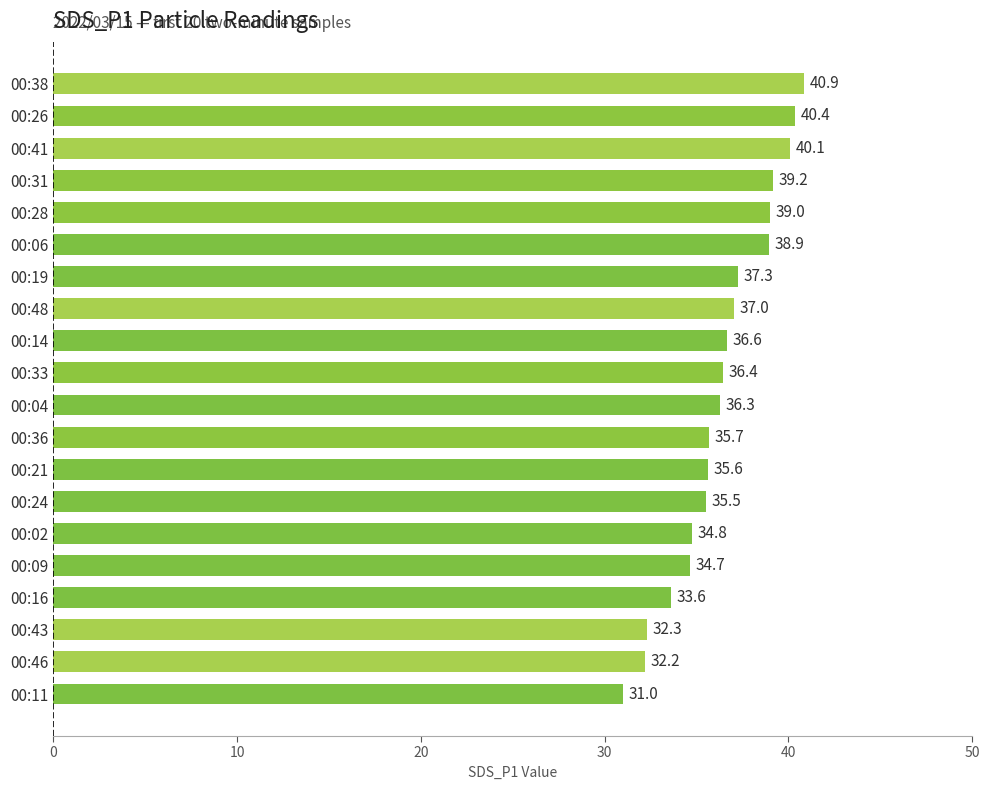

How many values exceed 36?

11